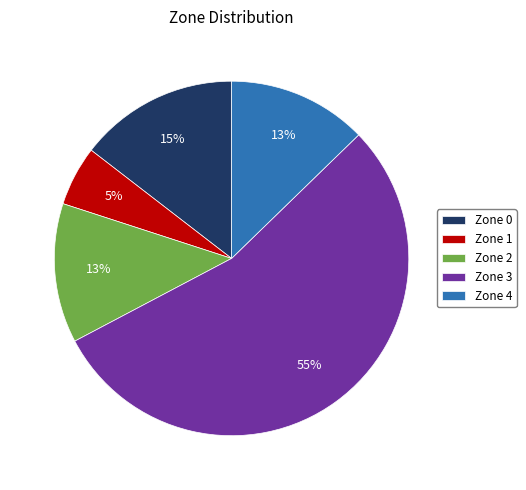

Does Zone 3 account for over 50% of the chart?

Yes